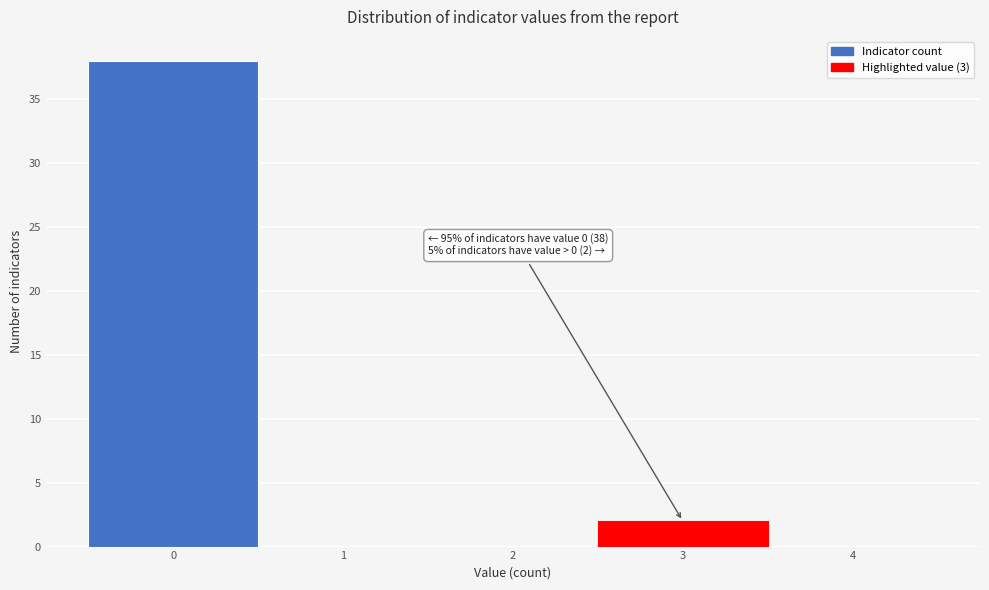

Which range on the x-axis has the tallest bar?

-0.5 to 0.5